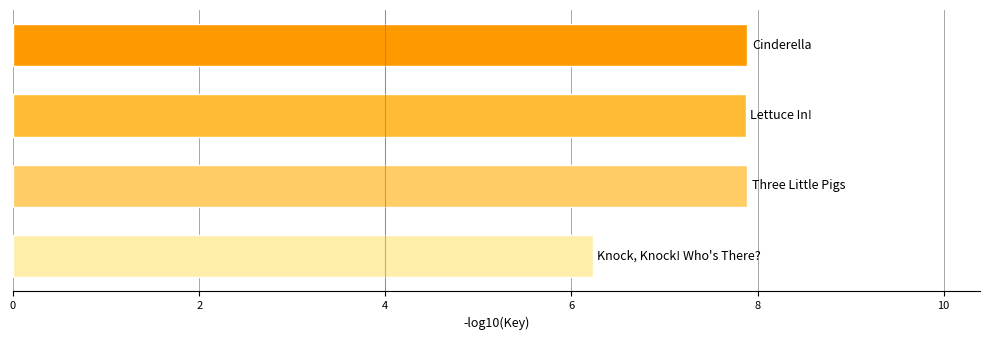

What is the greatest value displayed?

7.9